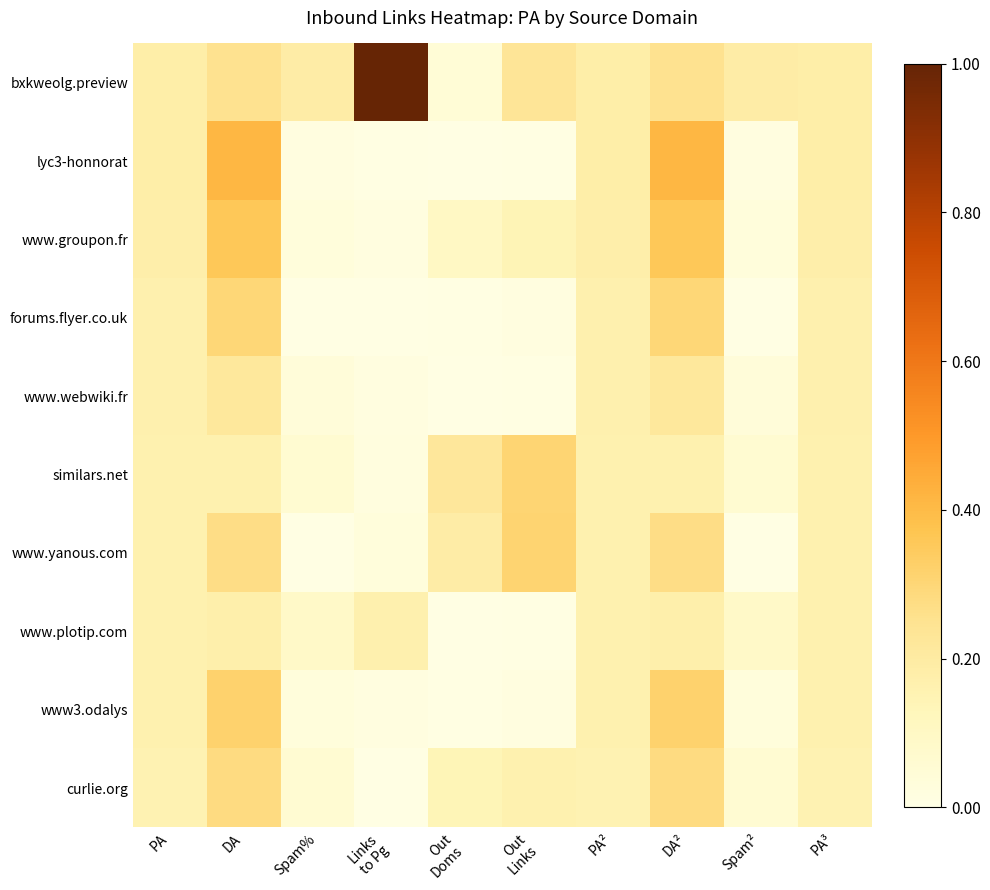

What is the total value across all series at Spam%?

0.5